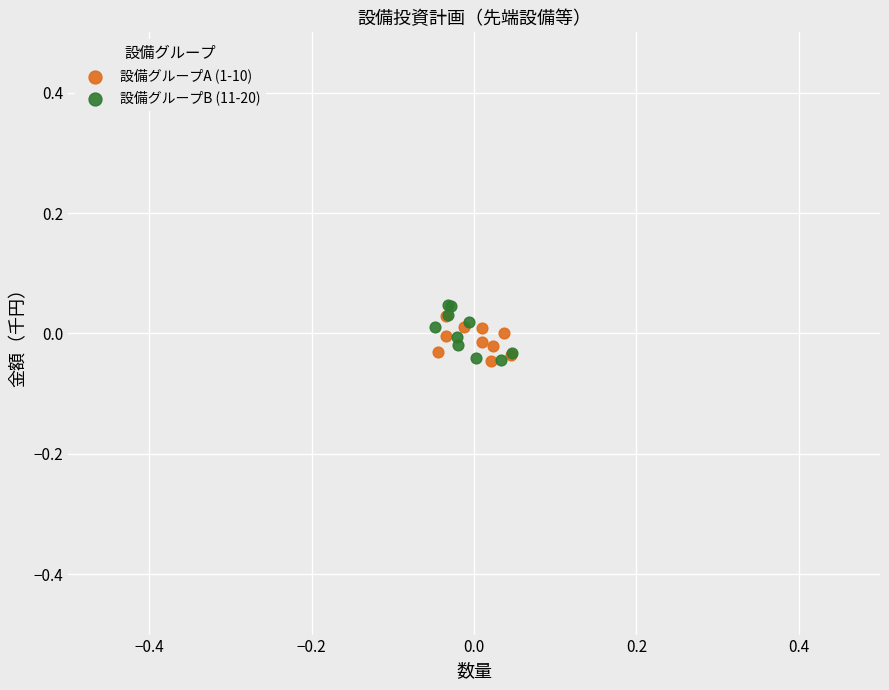

Which series has the largest Y range (max minus min)?

設備グループB (11-20)